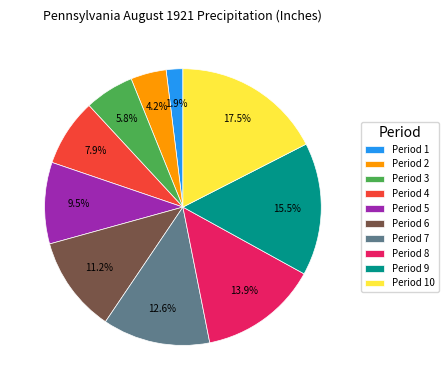

What is the smallest slice in the pie chart?

Period 1